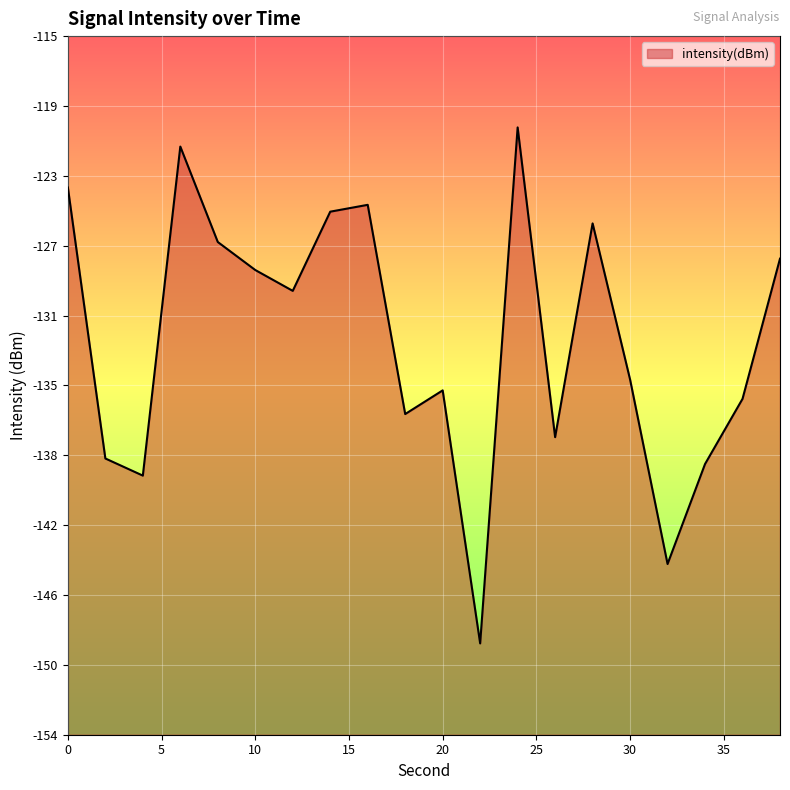

How many data points does each series have?

20